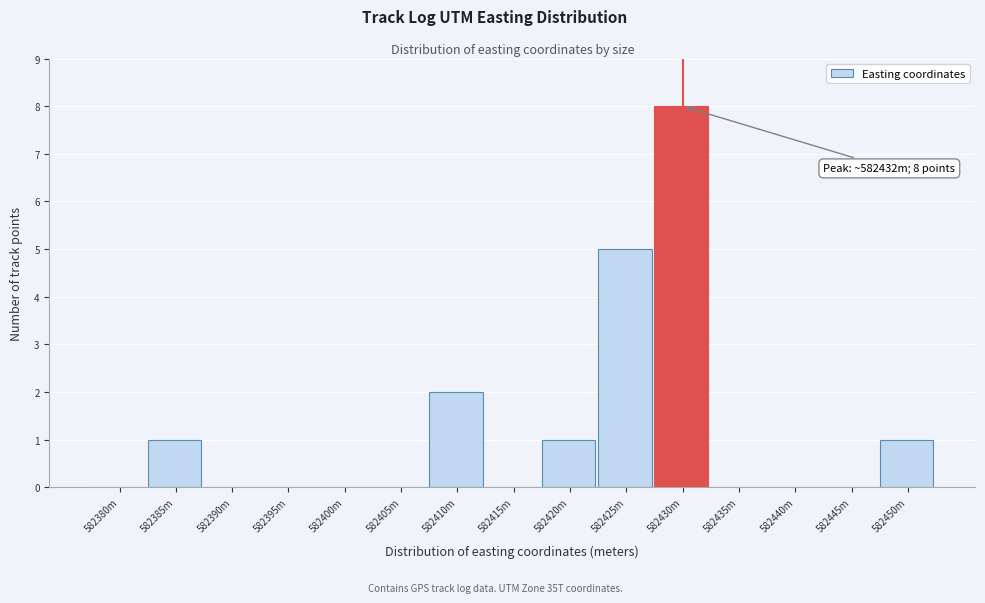

Reading left to right, transcribe all the data shown in this chart.

582380m=0	582385m=1	582390m=0	582395m=0	582400m=0	582405m=0	582410m=2	582415m=0	582420m=1	582425m=5	582430m=8	582435m=0	582440m=0	582445m=0	582450m=1